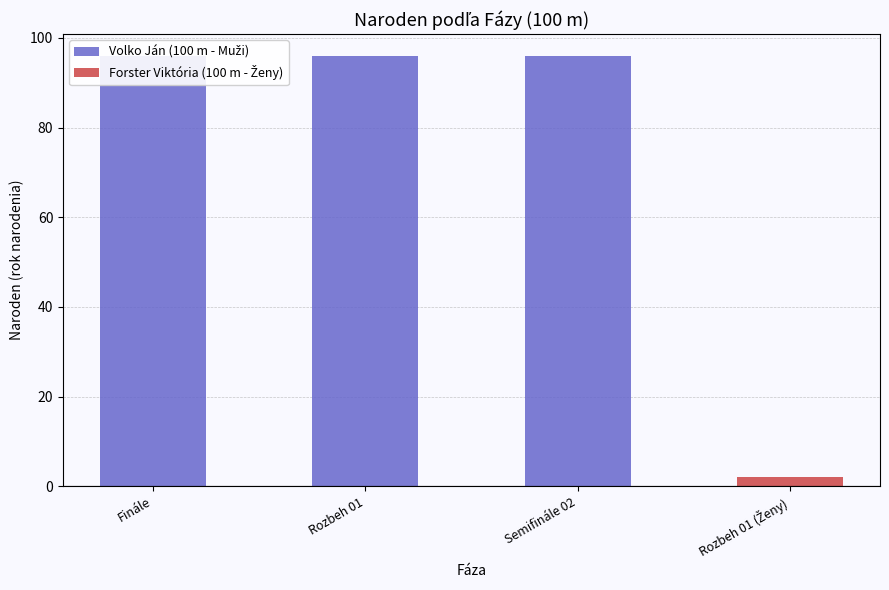

What position from the left is Rozbeh 01?

2